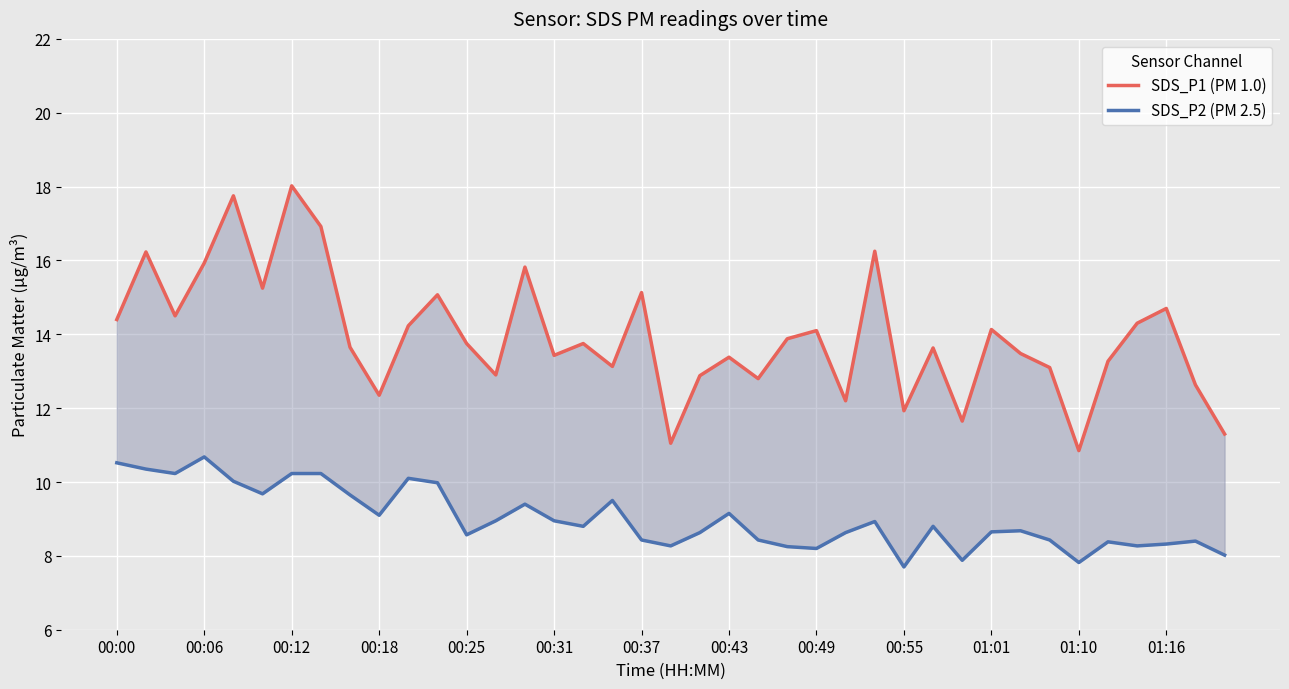

The SDS_P2 (PM 2.5) series shows 7.9 at 29. True or false?

True